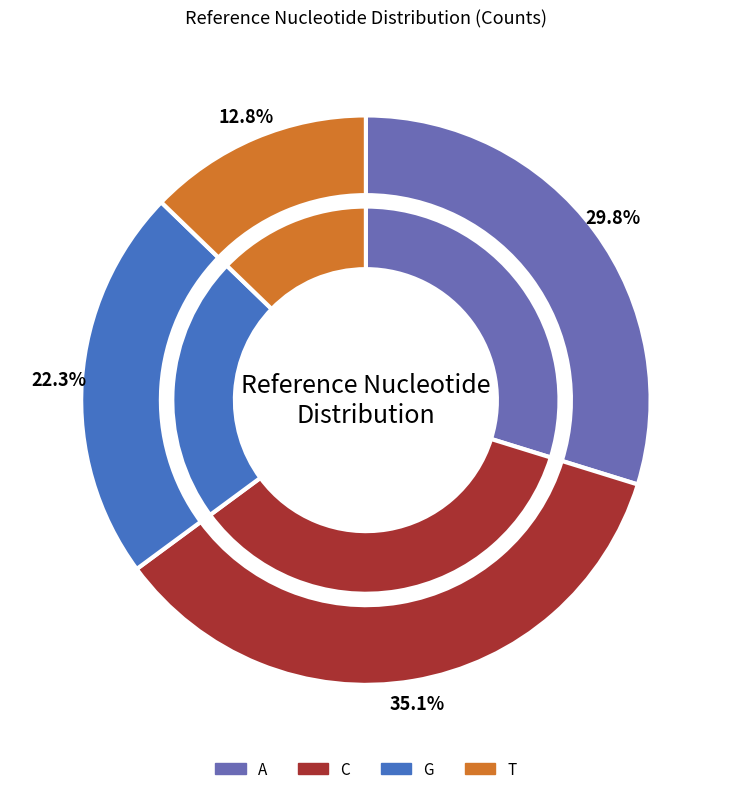

To the nearest percent, what is the combined percentage of A and G?

52%